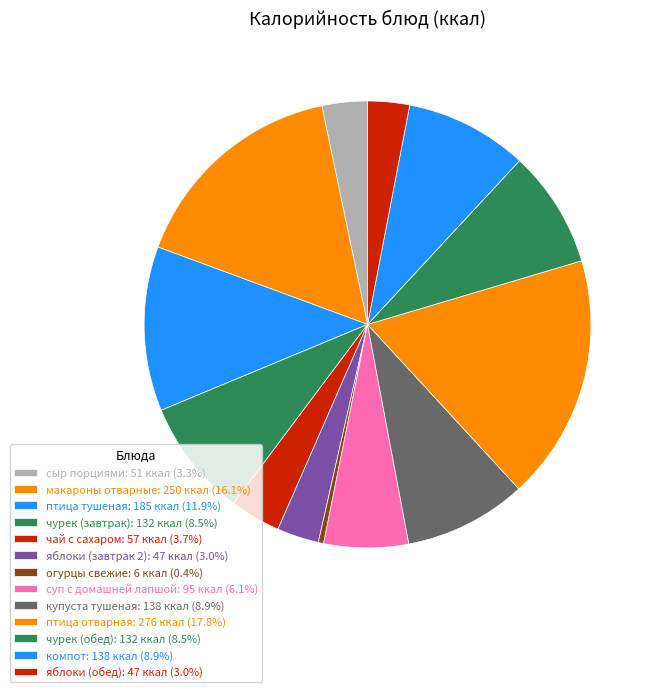

Is огурцы свежие the majority of the pie?

No